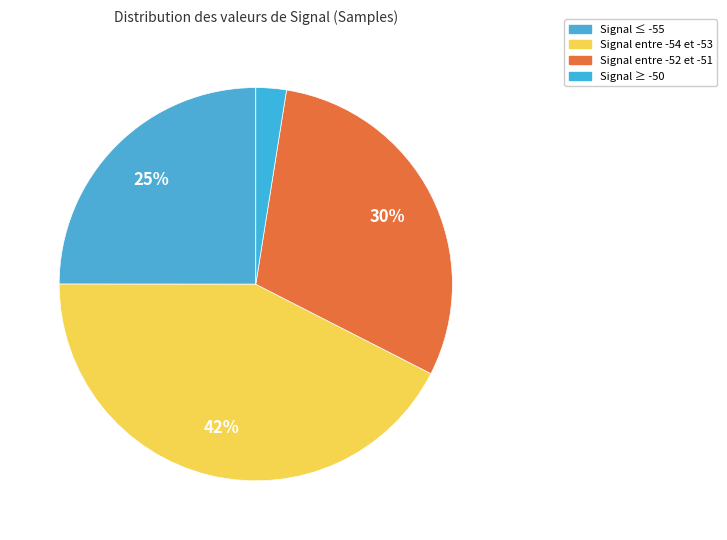

Does any single category account for the majority?

No